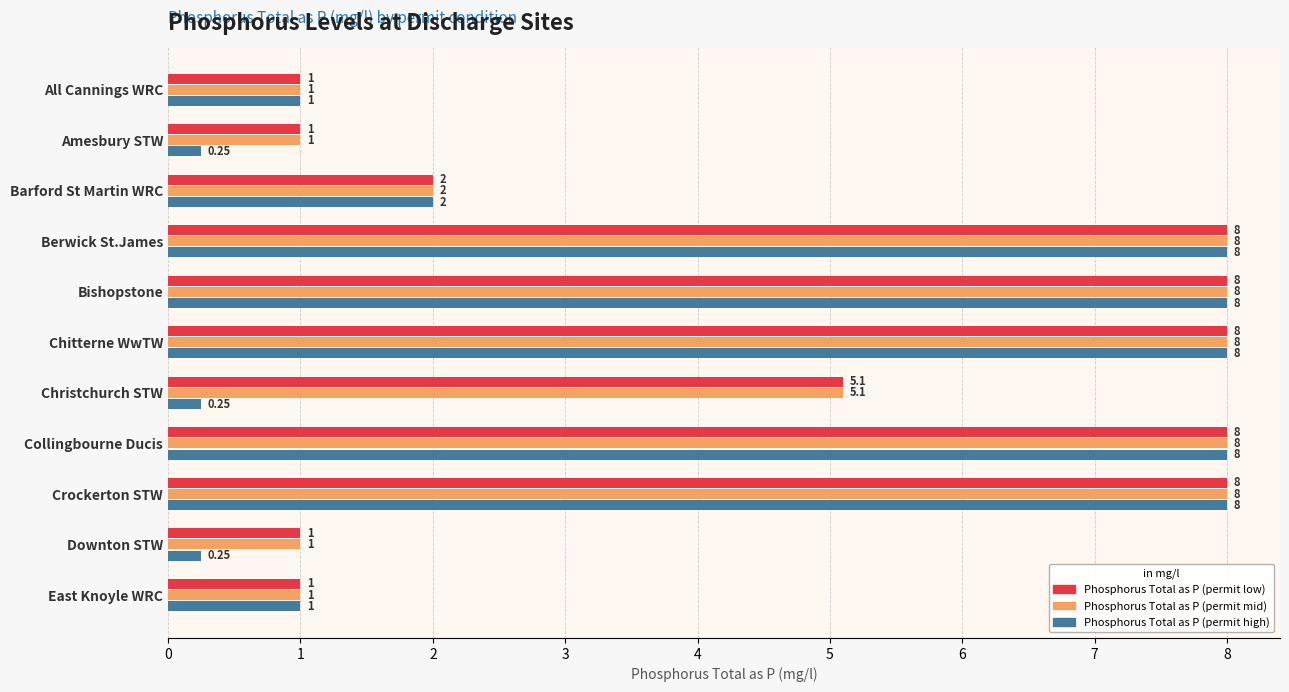

What is the difference between the Phosphorus Total as P (permit mid) values at Berwick St.James and Amesbury STW?

7.0